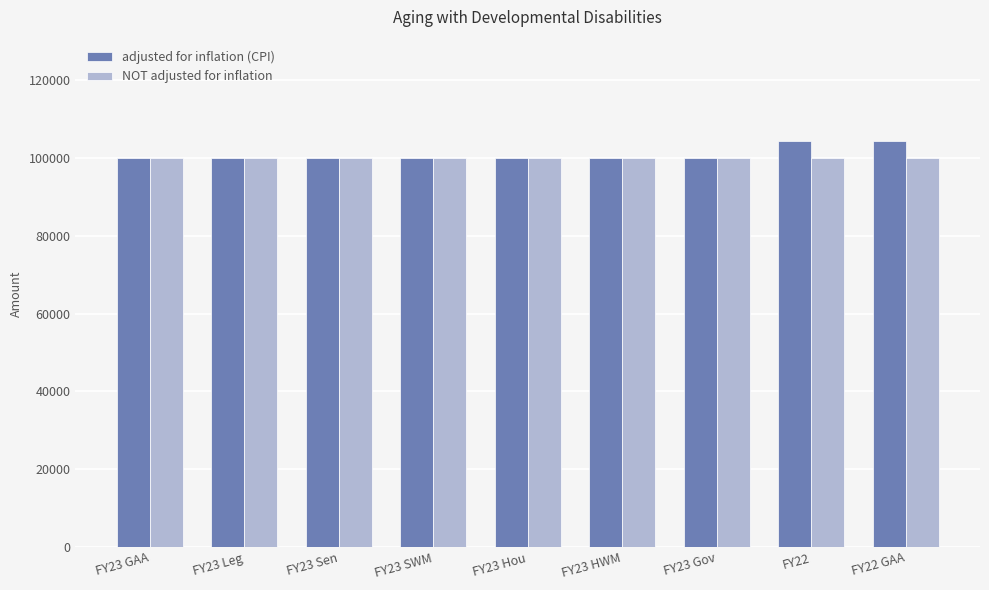

The value of adjusted for inflation (CPI) at FY23 HWM is 25886. True or false?

False